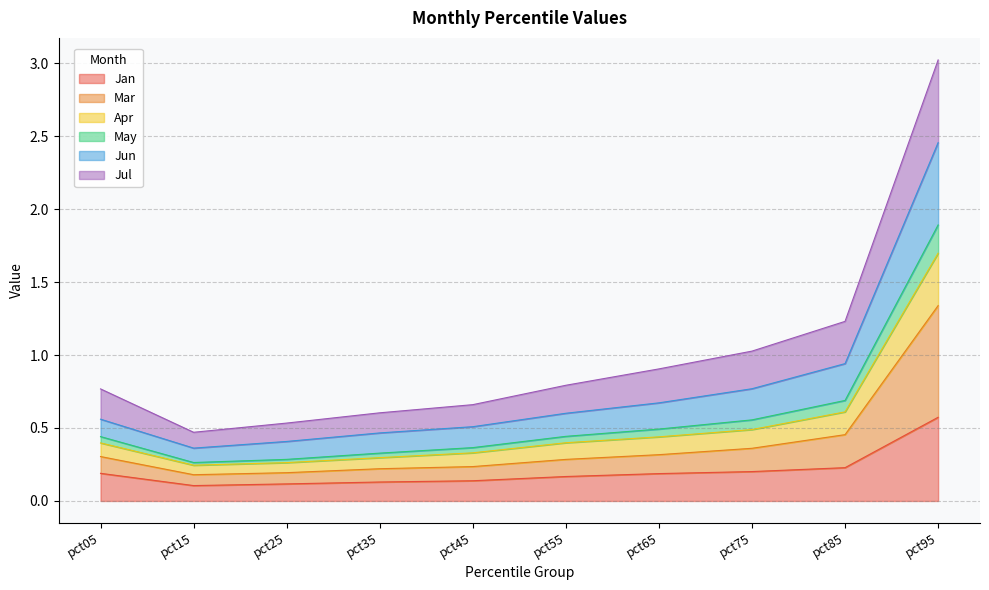

Which category has the highest value in the Jan series?

pct95